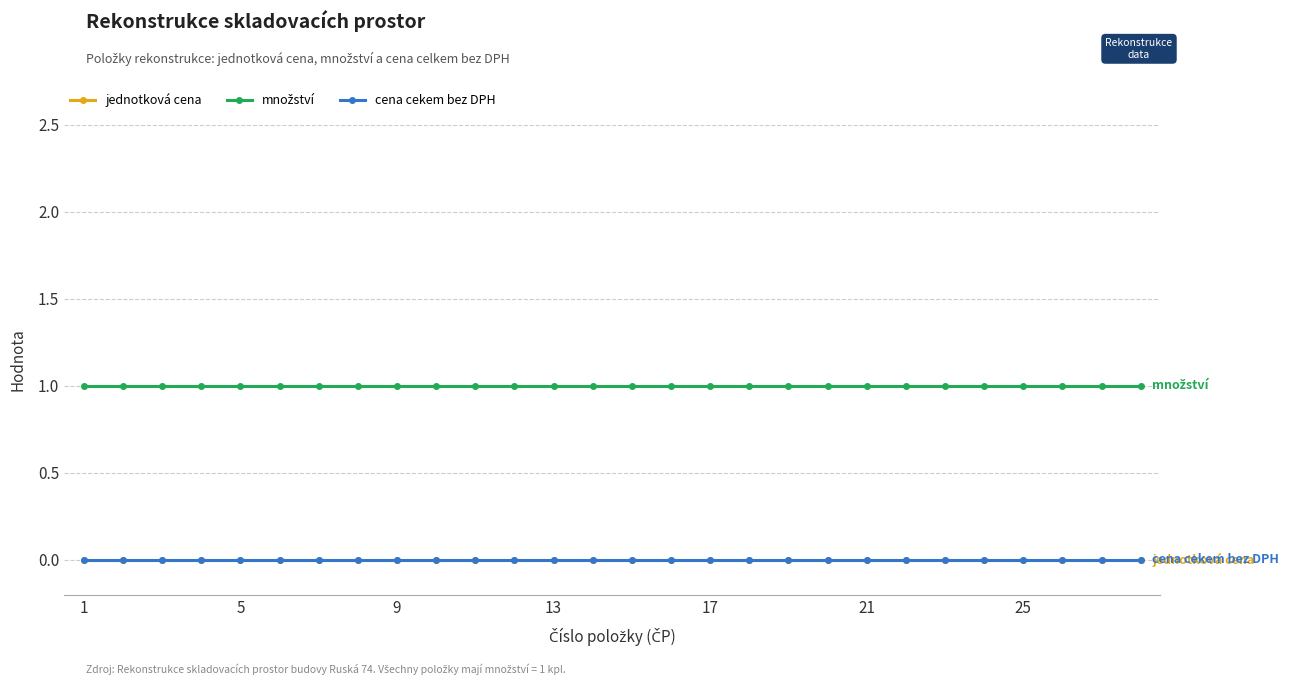

Rank the series by their maximum value, from lowest to highest.

jednotková cena, cena cekem bez DPH, množství